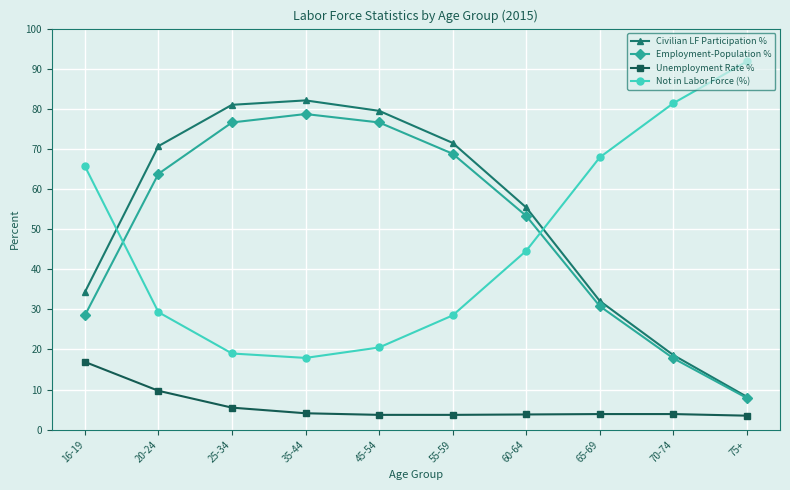

How many distinct data groups are displayed?

4